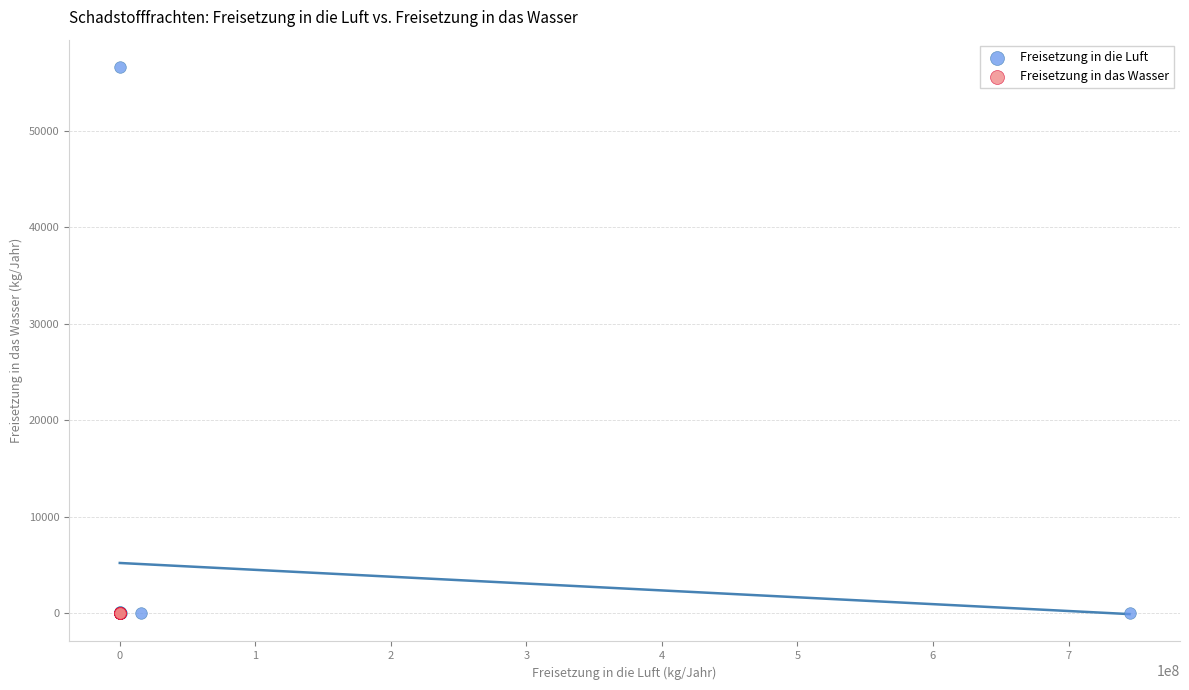

Which series reaches the maximum Y coordinate?

Freisetzung in die Luft